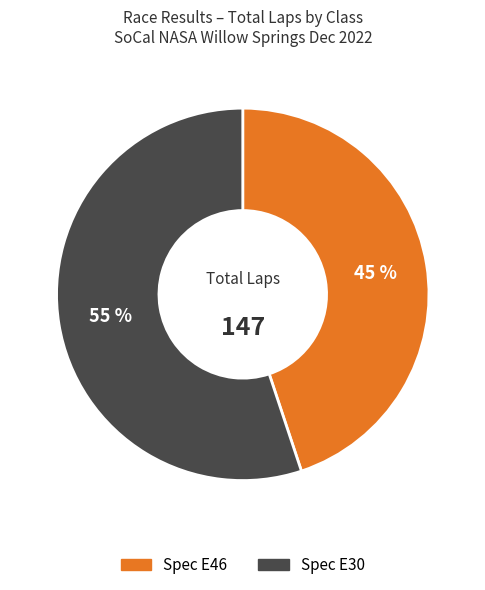

Which slice is the smallest?

Spec E46